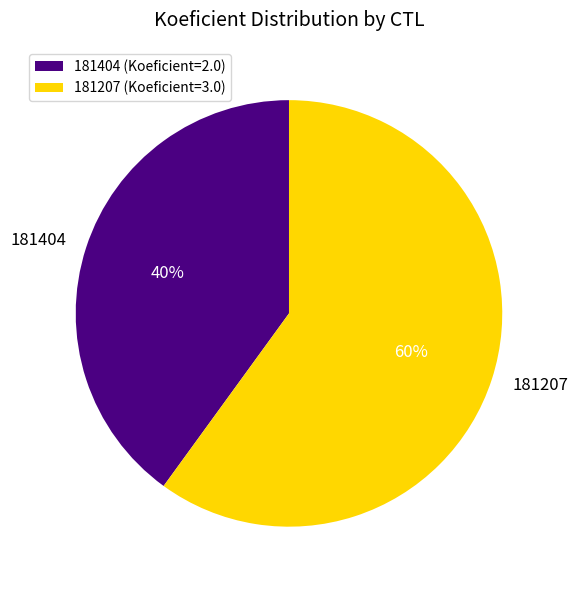

To the nearest percent, what is the difference between the 181404 and 181207 slice percentages?

20%